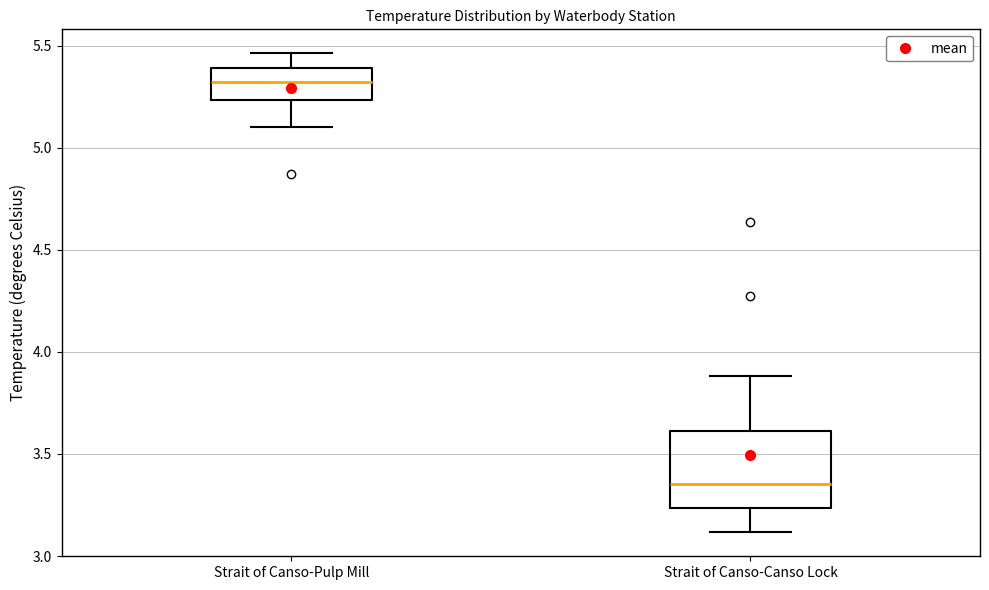

Which box is the tallest, from its lower edge to its upper edge?

Strait of Canso-Canso Lock